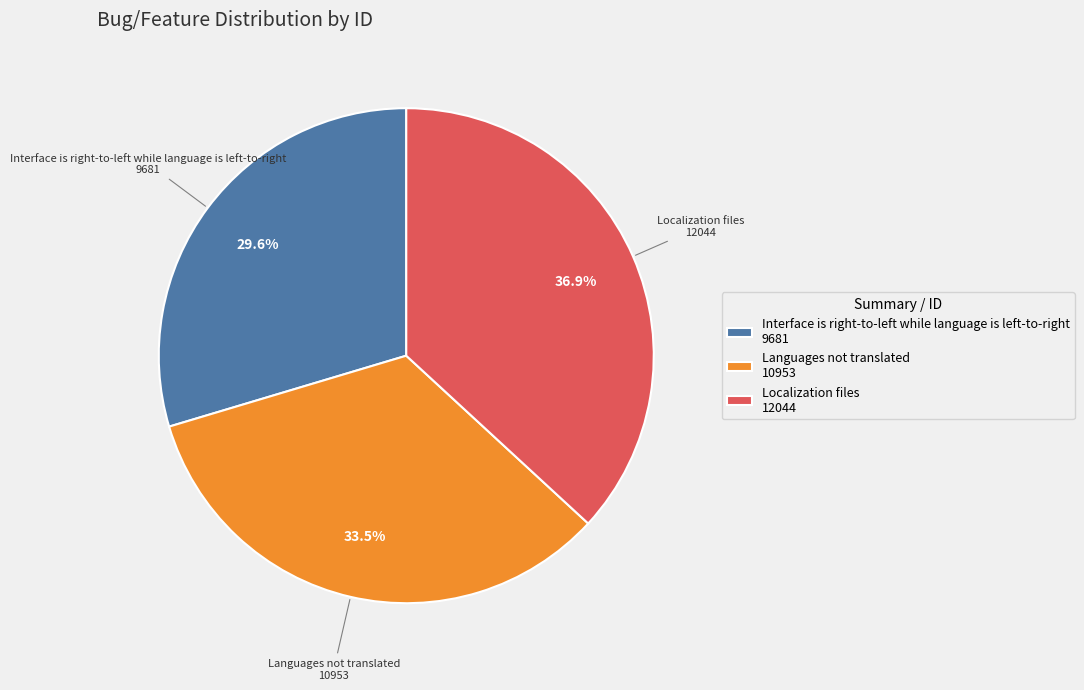

Count the number of slices in the pie.

3